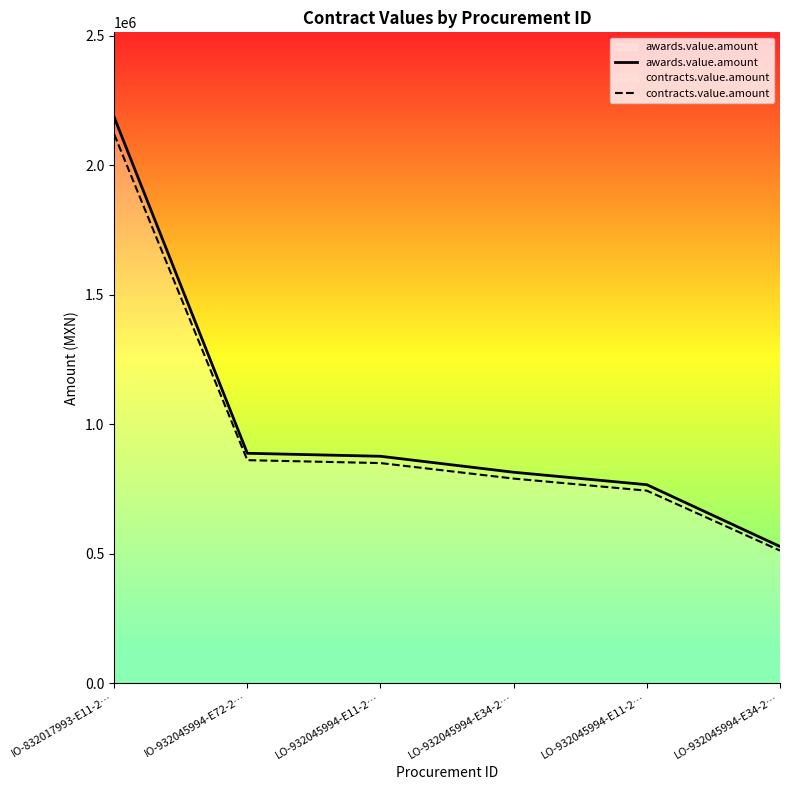

At which category is the sum across all series the highest?

IO-832017993-E11-2…